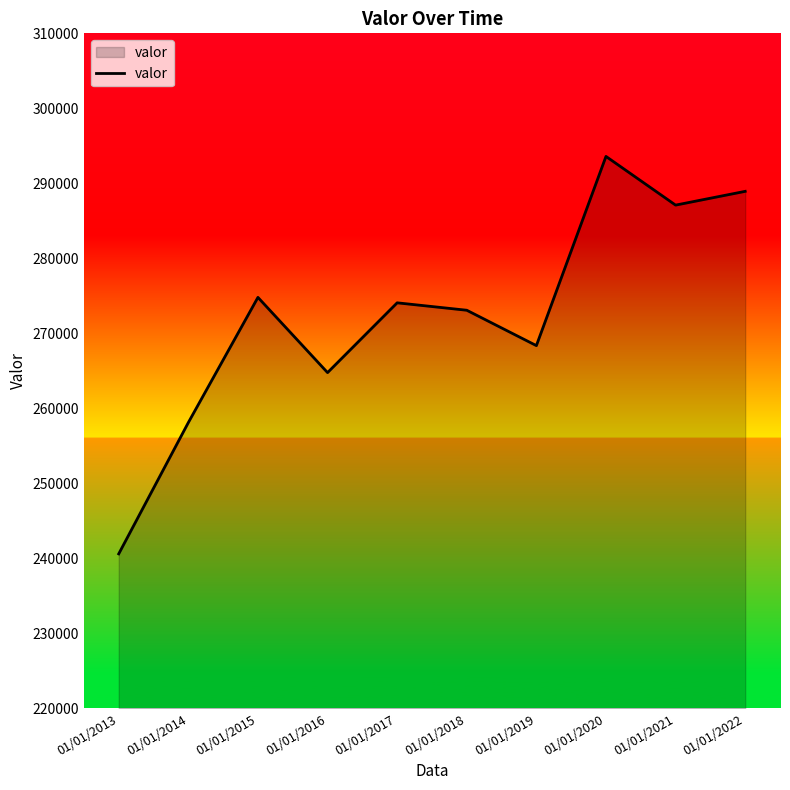

What is the difference between the values at 01/01/2016 and 01/01/2022?

24165